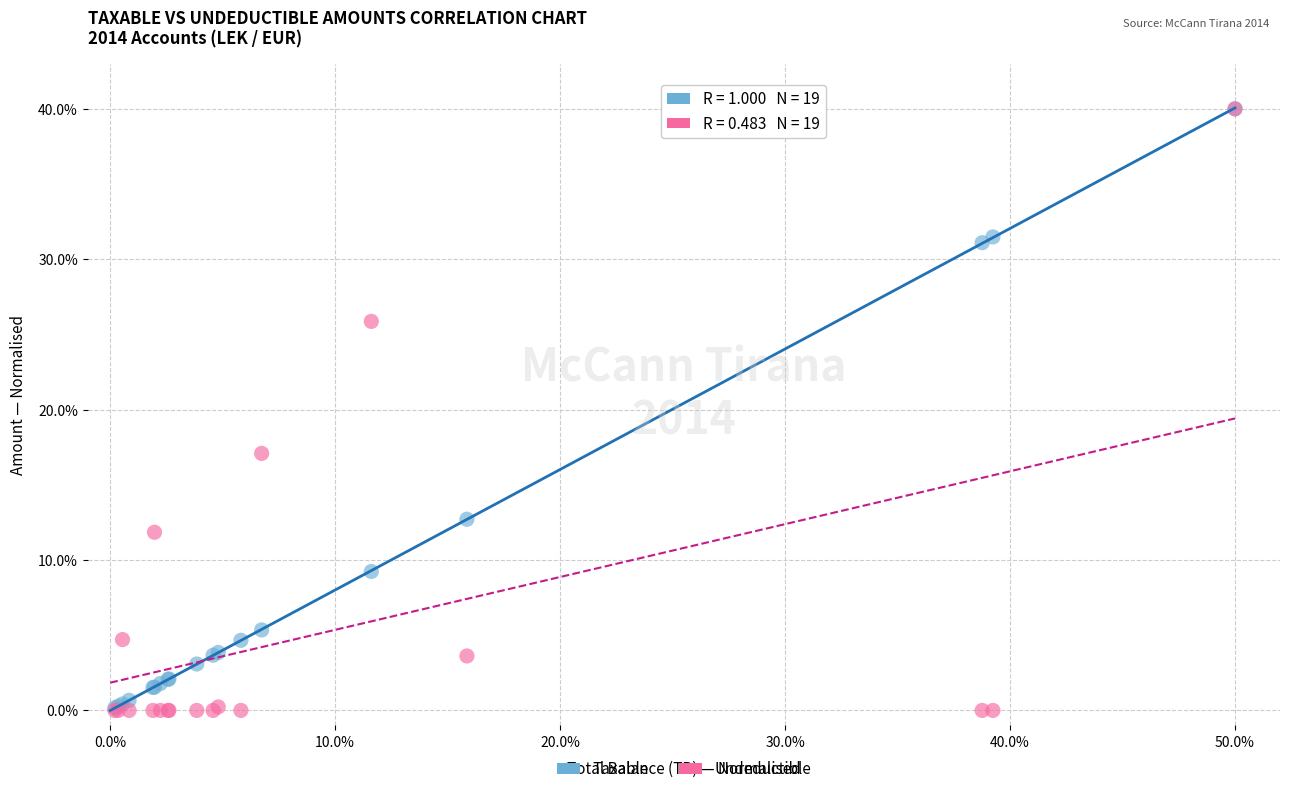

Across all series, what Y value is closest to 20?

17.1